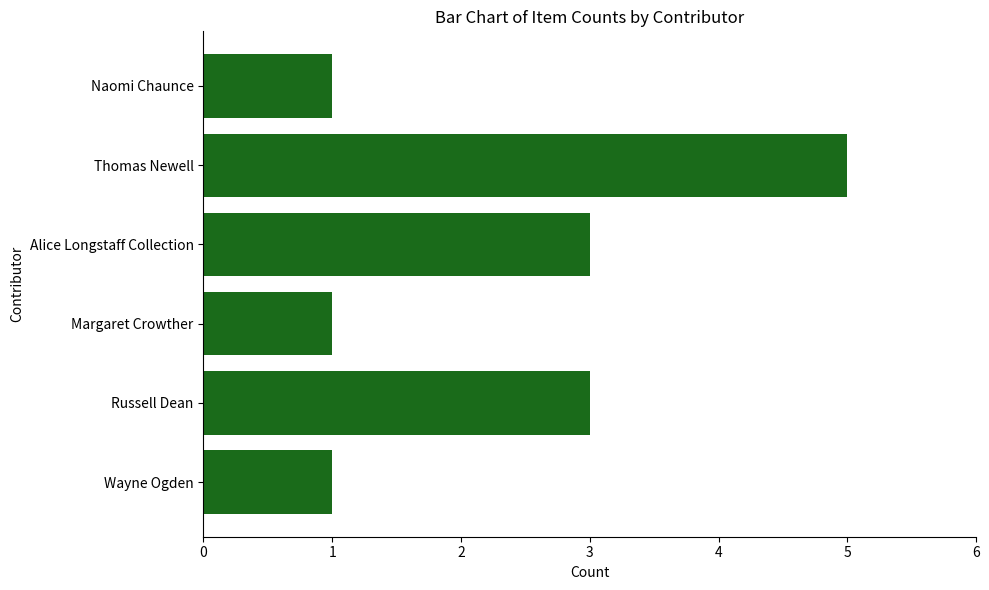

What is the greatest value displayed?

5